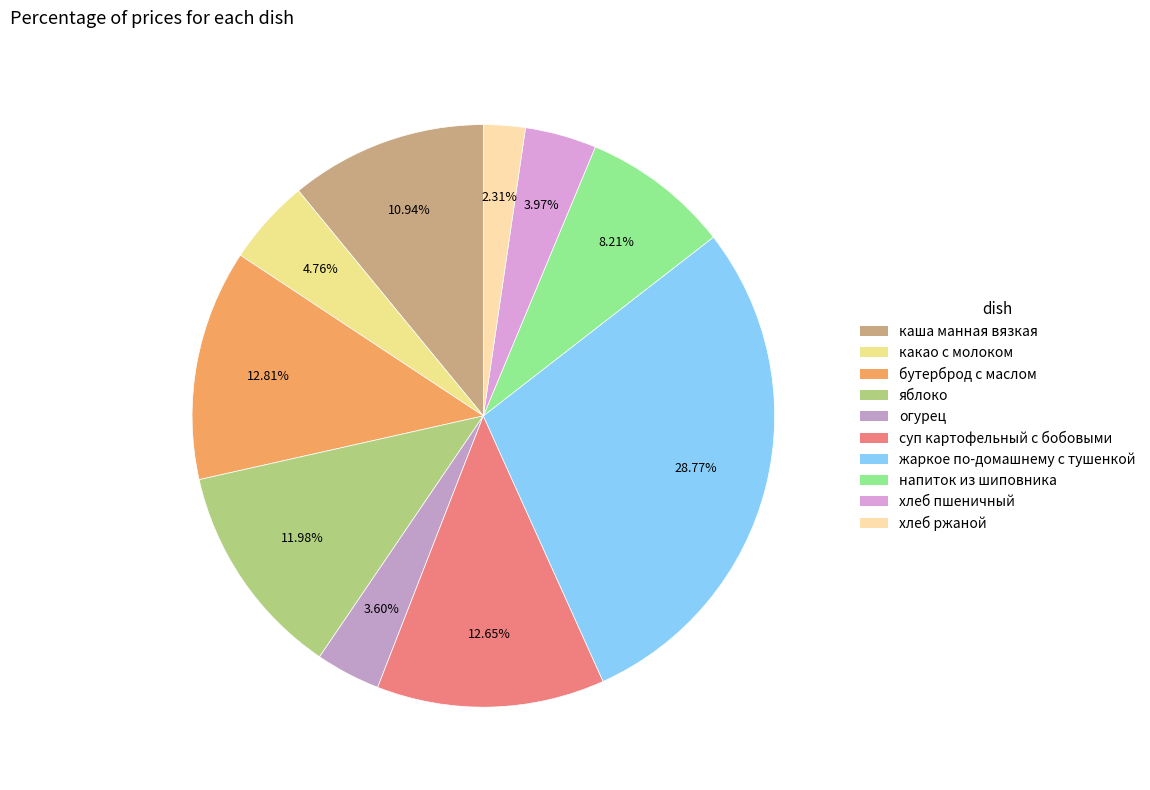

True or false: жаркое по-домашнему с тушенкой accounts for 42% of the total.

False